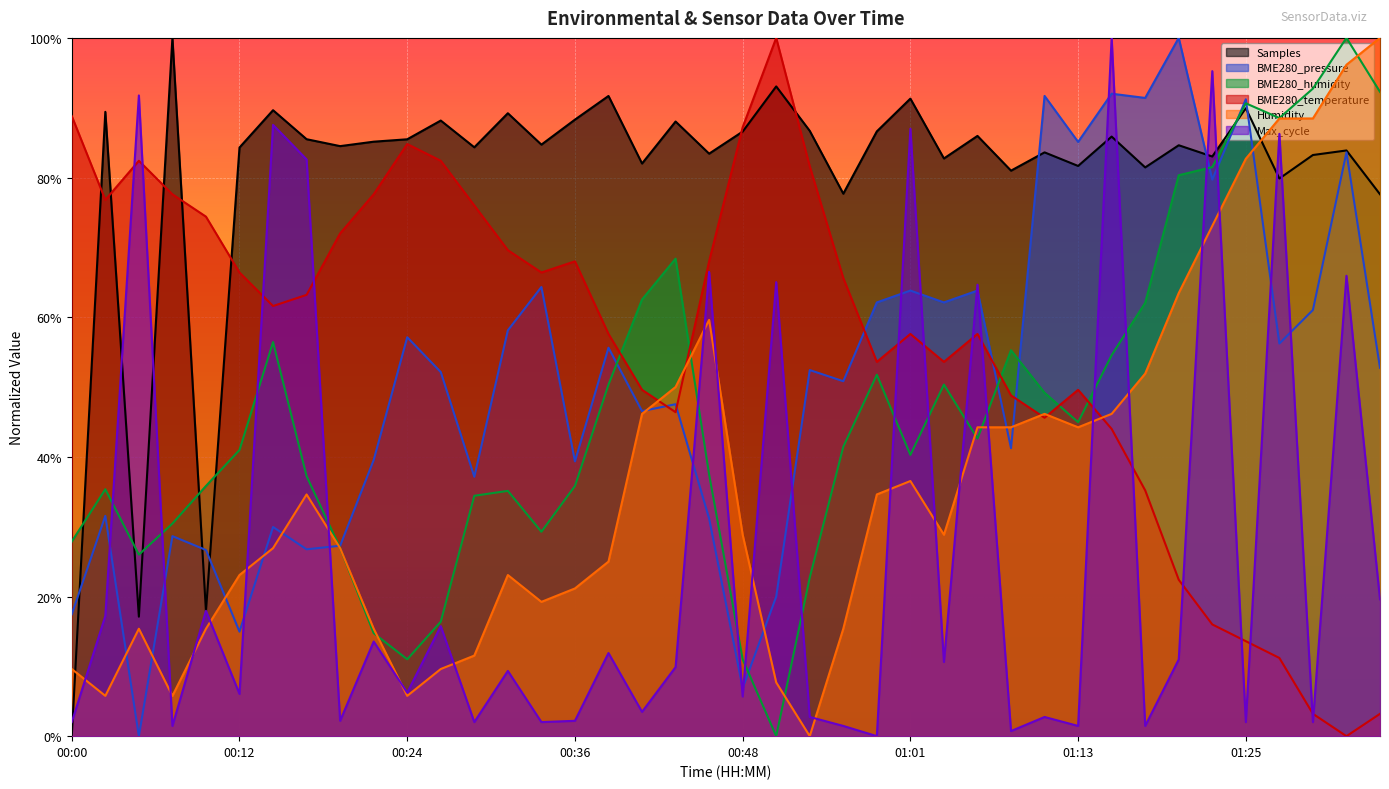

What is the sum of all BME280_temperature values?

22.6